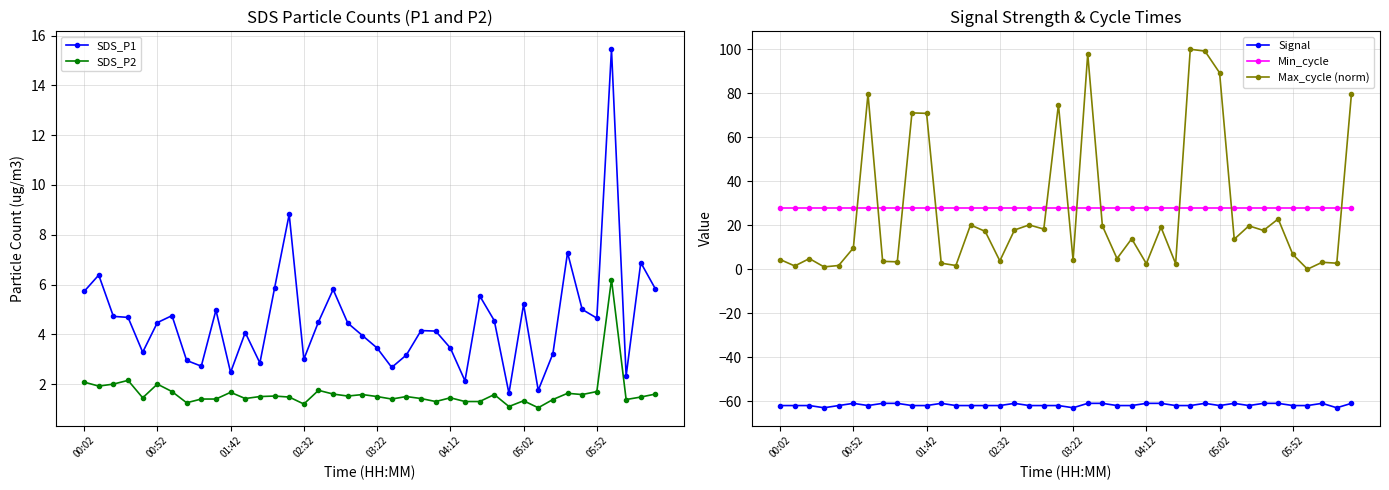

Which series has the largest total across all categories?

Min_cycle